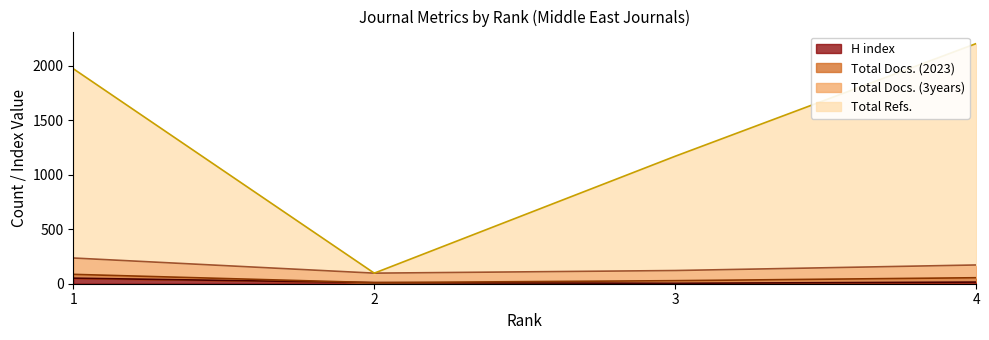

True or false: H index and Total Docs. (3years) cross at least once.

False